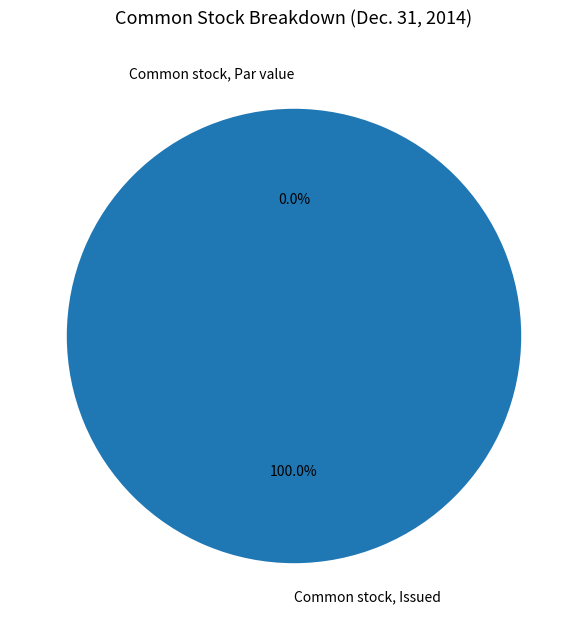

What is the change in value from Common stock, Par value to Common stock, Issued?

+35479000.0